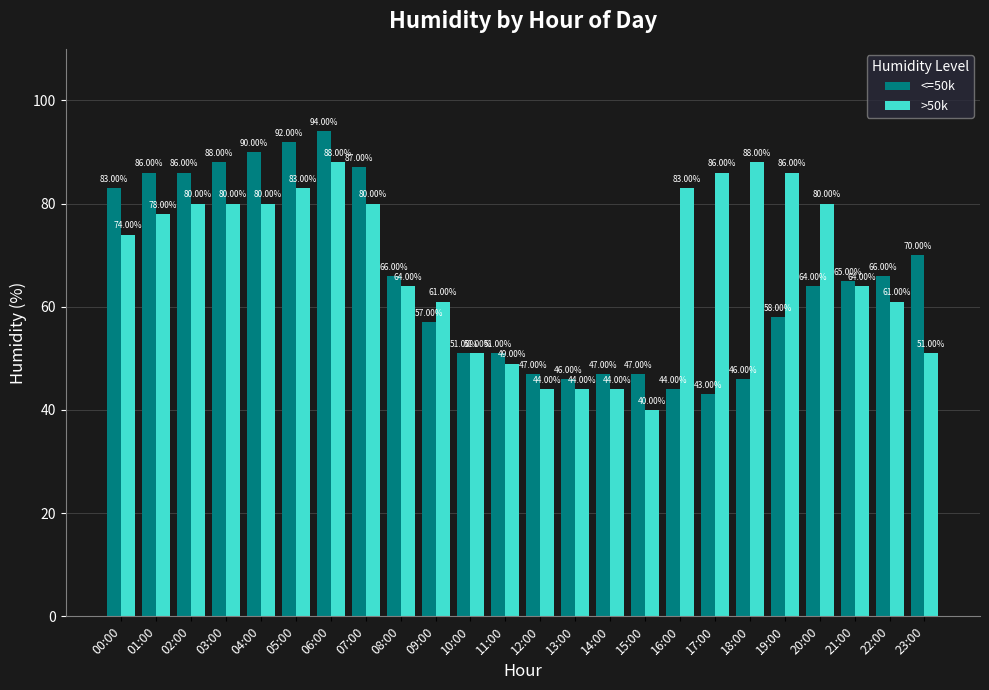

The <=50k series shows 86 at 02:00. True or false?

True